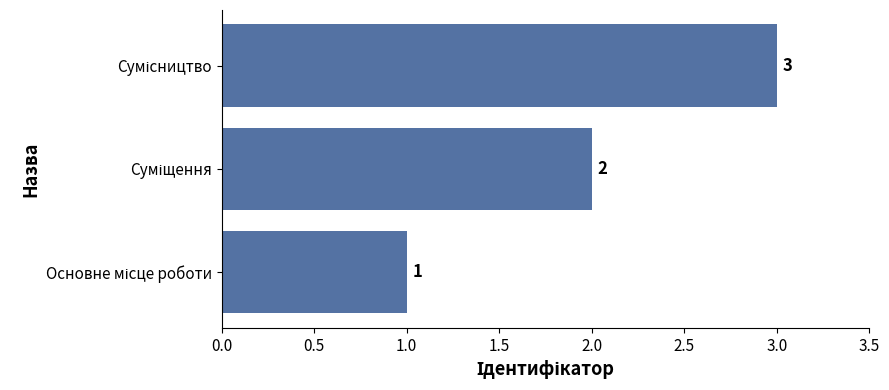

How many values are between 1 and 3?

3